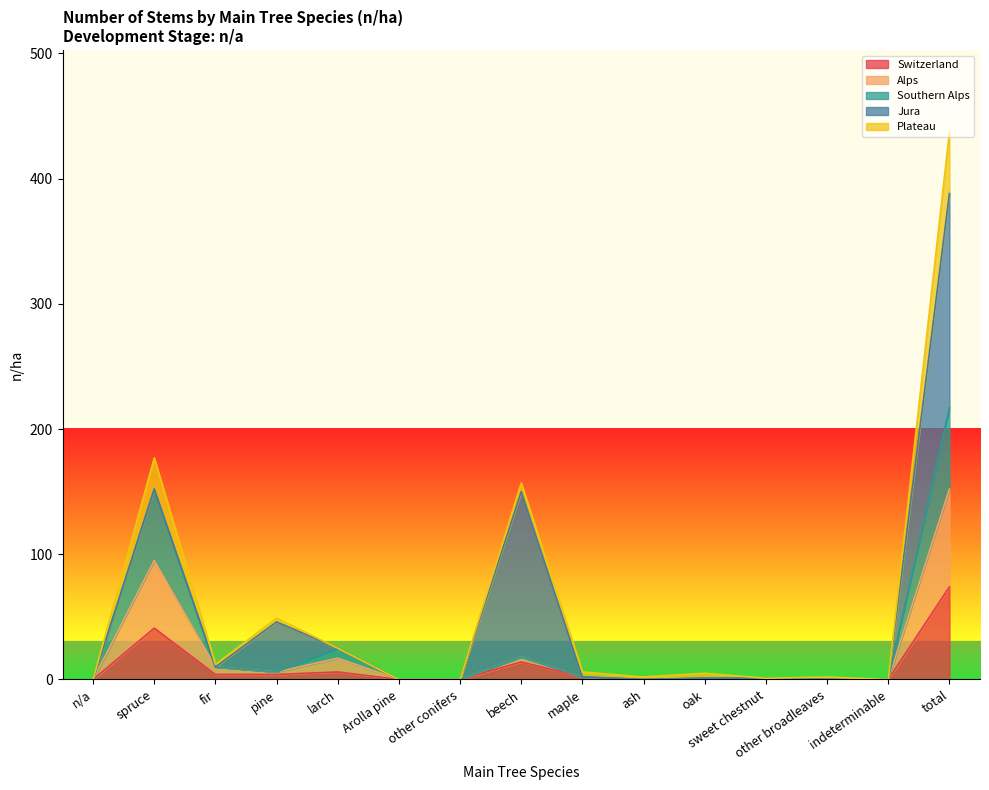

What is the difference between the maximum and minimum values in the Switzerland series?

74